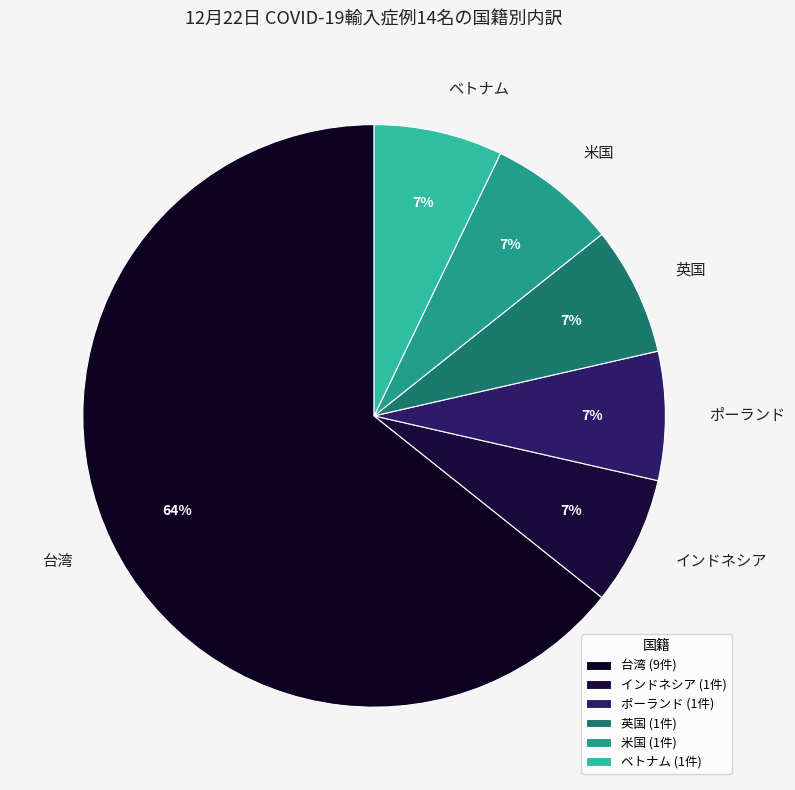

To the nearest percent, what is the combined percentage of 米国 and インドネシア?

14%